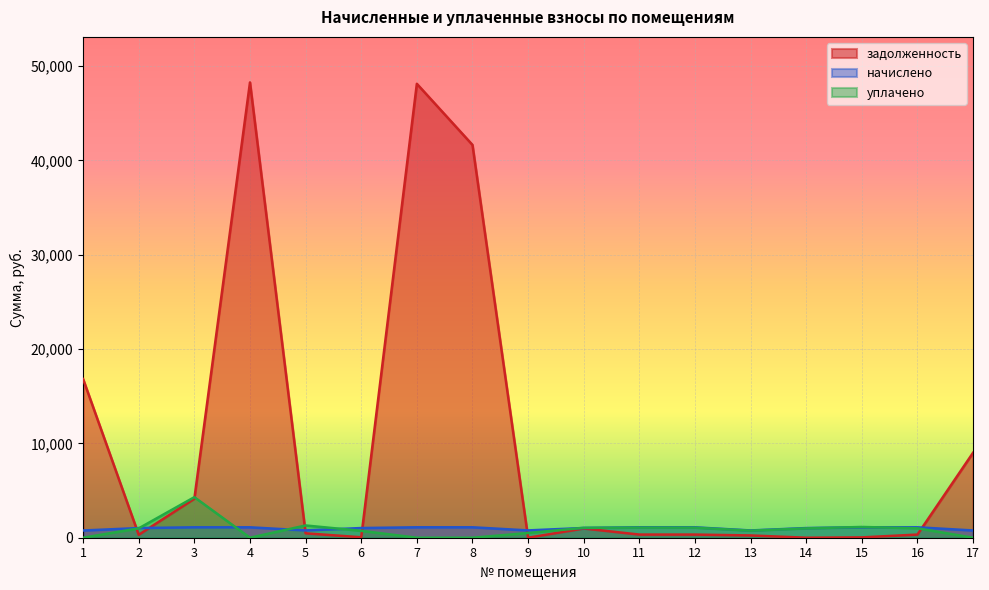

Is the value of задолженность at 8 greater than the value of уплачено at 4?

Yes